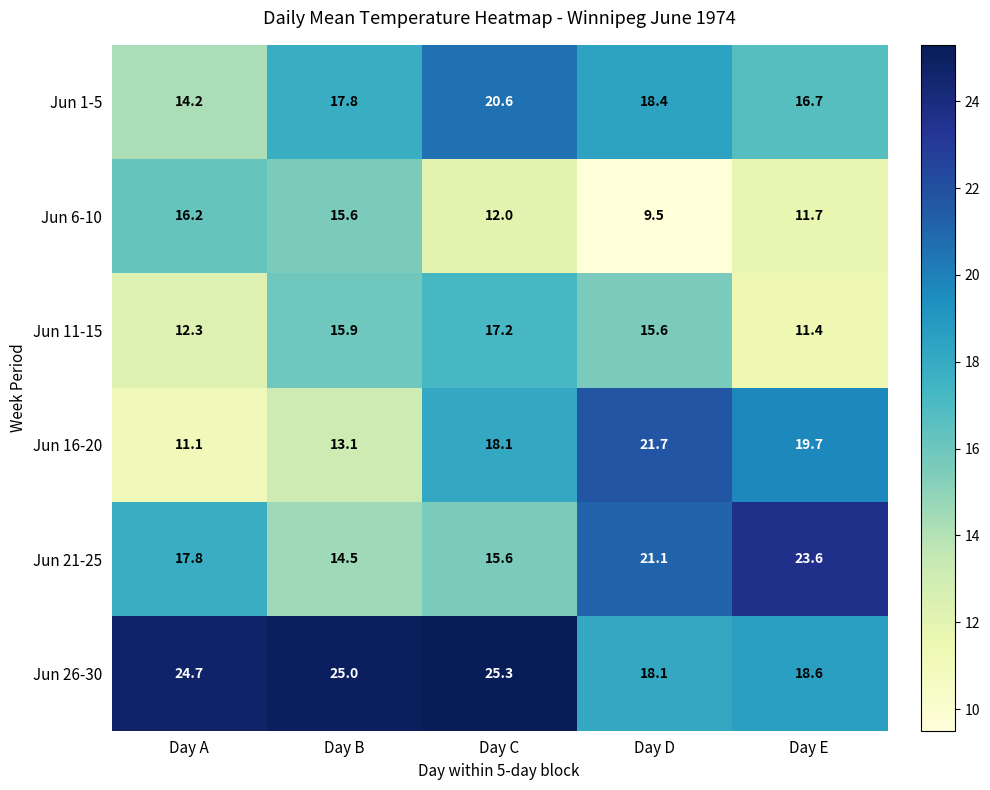

What is the difference between the maximum and minimum values in the Jun 26-30 series?

7.2